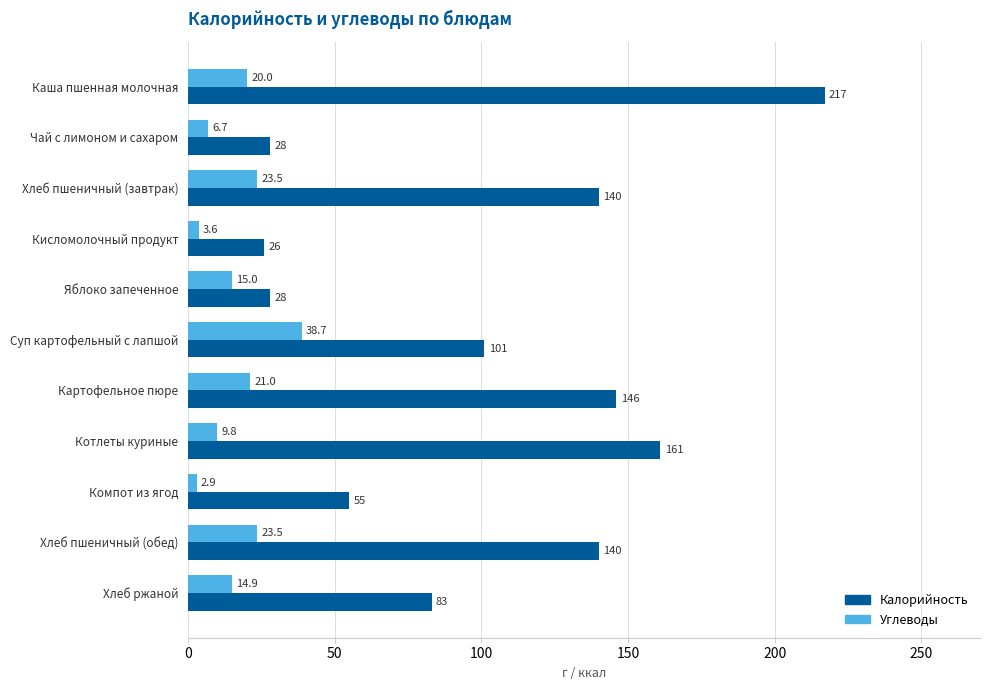

At which label does Углеводы reach its minimum?

Компот из ягод